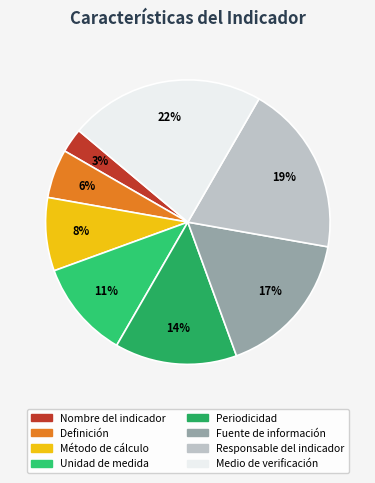

Count the number of slices in the pie.

8